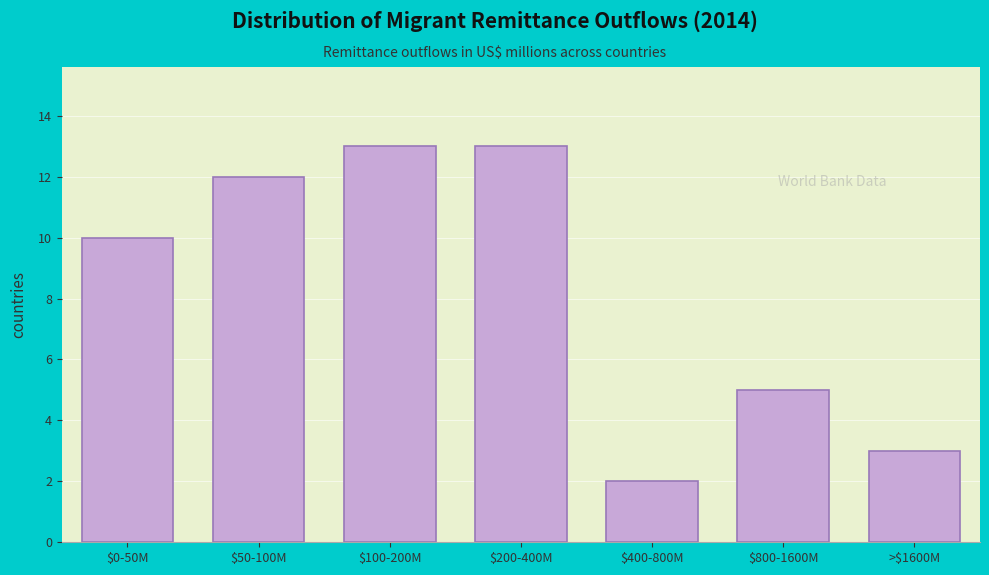

Reading left to right, list all the values displayed in this chart.

10	12	13	13	2	5	3